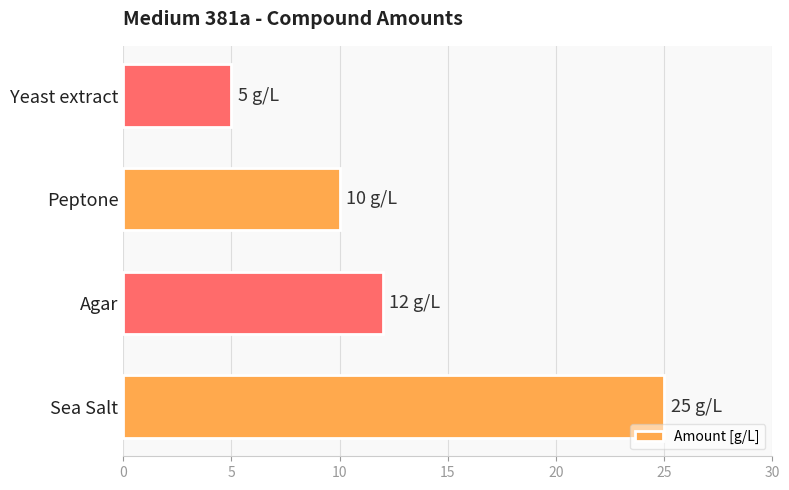

Rank the categories by value from lowest to highest.

Yeast extract, Peptone, Agar, Sea Salt